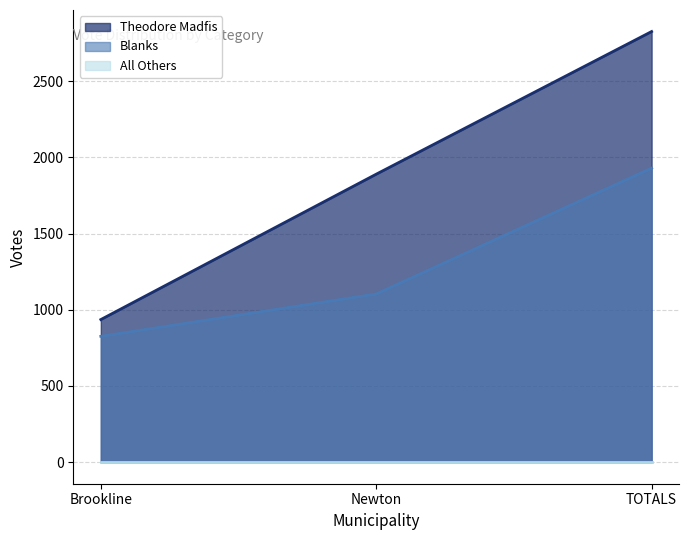

At how many categories does at least one series exceed 941?

2